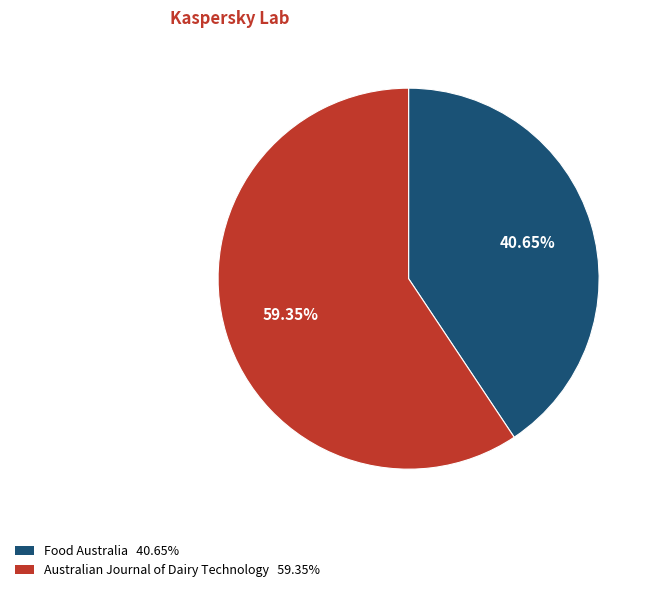

How many segments does this pie chart have?

2